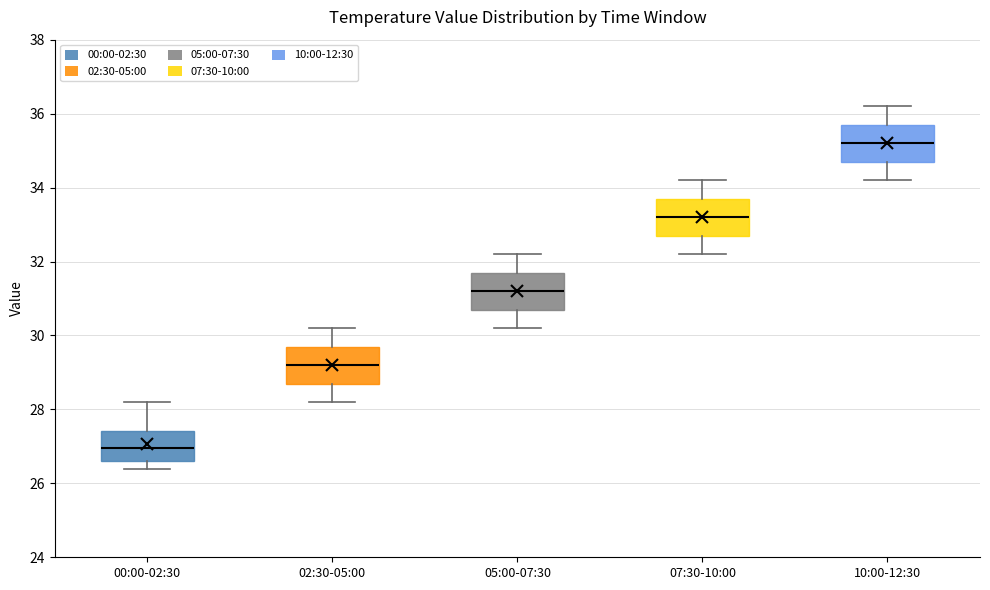

Reading left to right, transcribe this box plot: for each box, give where its median line is, the range the box spans, and where its two whiskers end, as read against the y-axis. The values are not printed on the chart, so give them approximately, as read against the axis.

00:00-02:30: median 27.0, box 26.6 to 27.4, whiskers 26.4 to 28.2
02:30-05:00: median 29.2, box 28.8 to 29.8, whiskers 28.2 to 30.2
05:00-07:30: median 31.2, box 30.8 to 31.8, whiskers 30.2 to 32.2
07:30-10:00: median 33.2, box 32.8 to 33.8, whiskers 32.2 to 34.2
10:00-12:30: median 35.2, box 34.8 to 35.8, whiskers 34.2 to 36.2